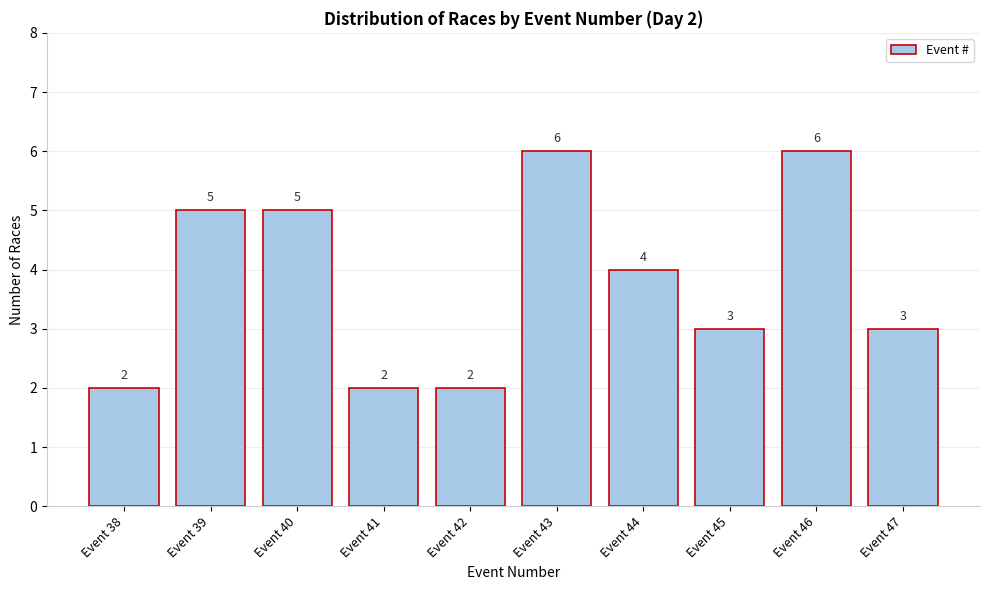

Reading left to right, list all the values displayed in this chart.

Event 38=2	Event 39=5	Event 40=5	Event 41=2	Event 42=2	Event 43=6	Event 44=4	Event 45=3	Event 46=6	Event 47=3